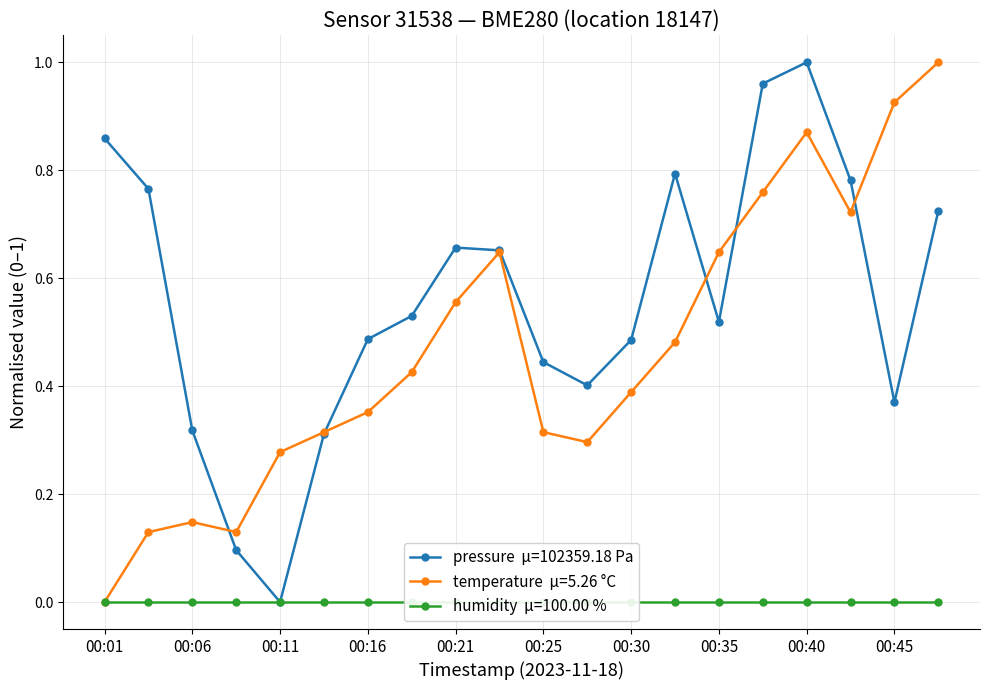

Is the value of pressure at 00:43 greater than the value of temperature at 00:45?

No